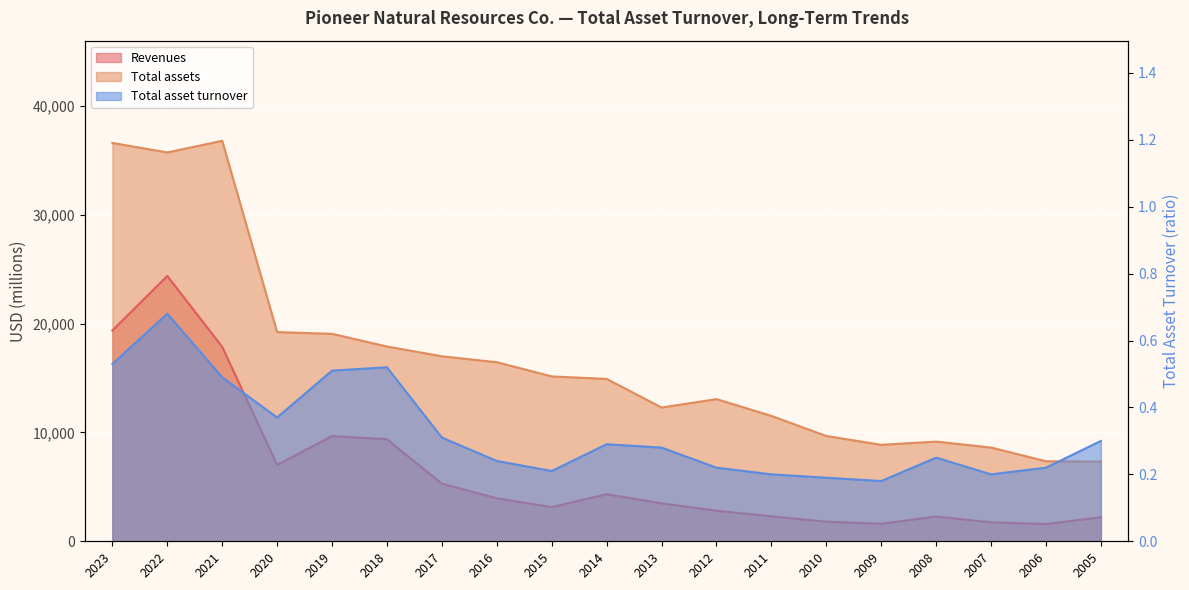

Where is the first local maximum for Revenues?

2022